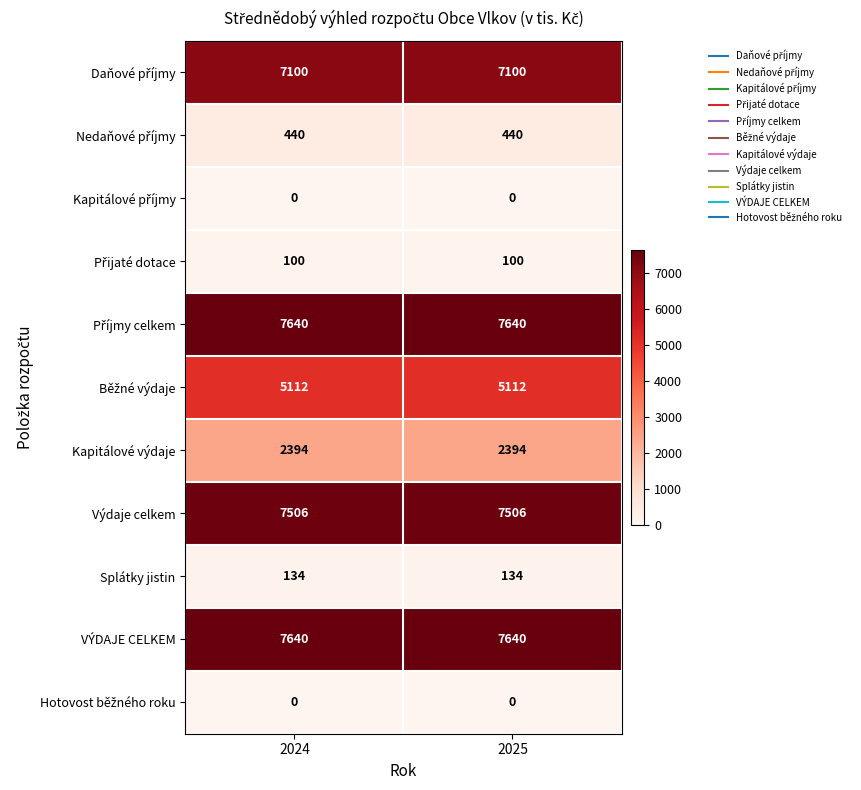

How many data points does each series have?

2